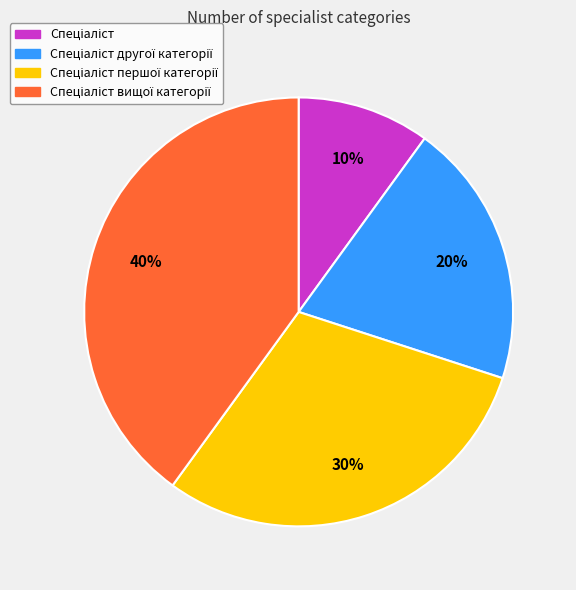

To the nearest percent, what is the difference between the largest and smallest slice percentages?

30%